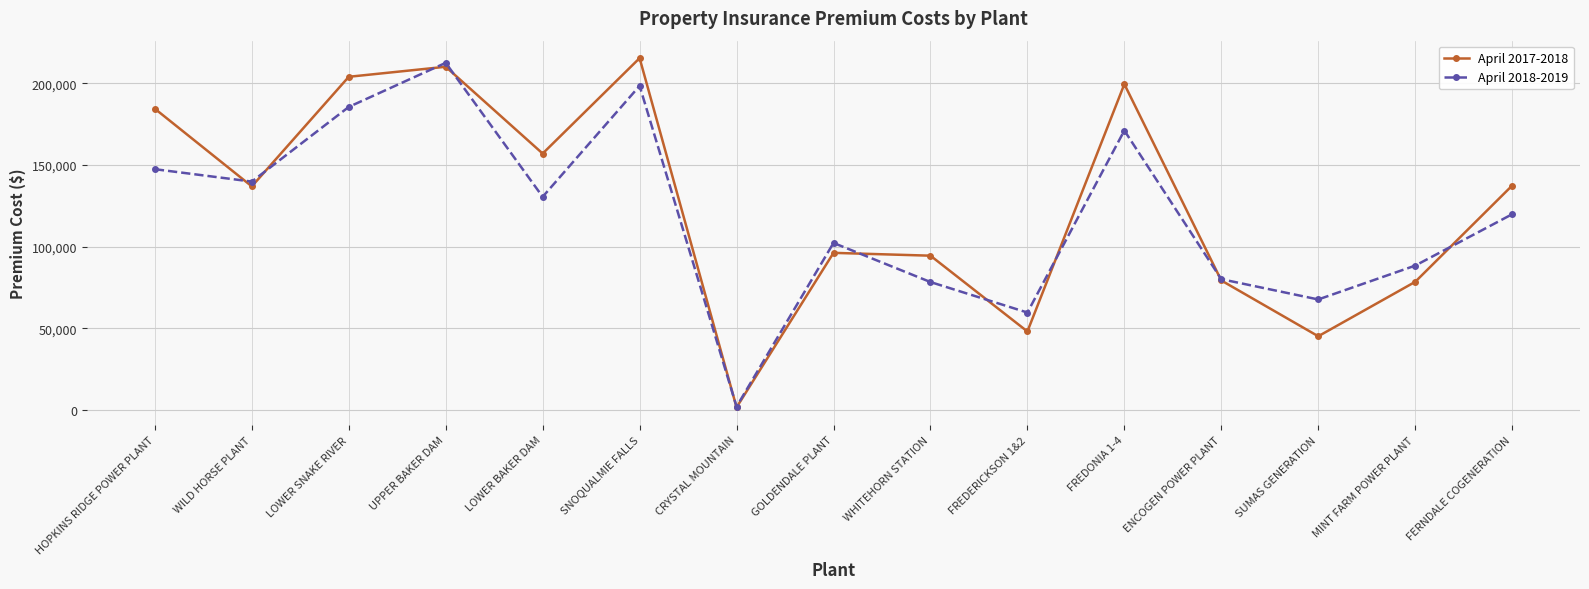

The value of April 2018-2019 at WILD HORSE PLANT is 84476. True or false?

False